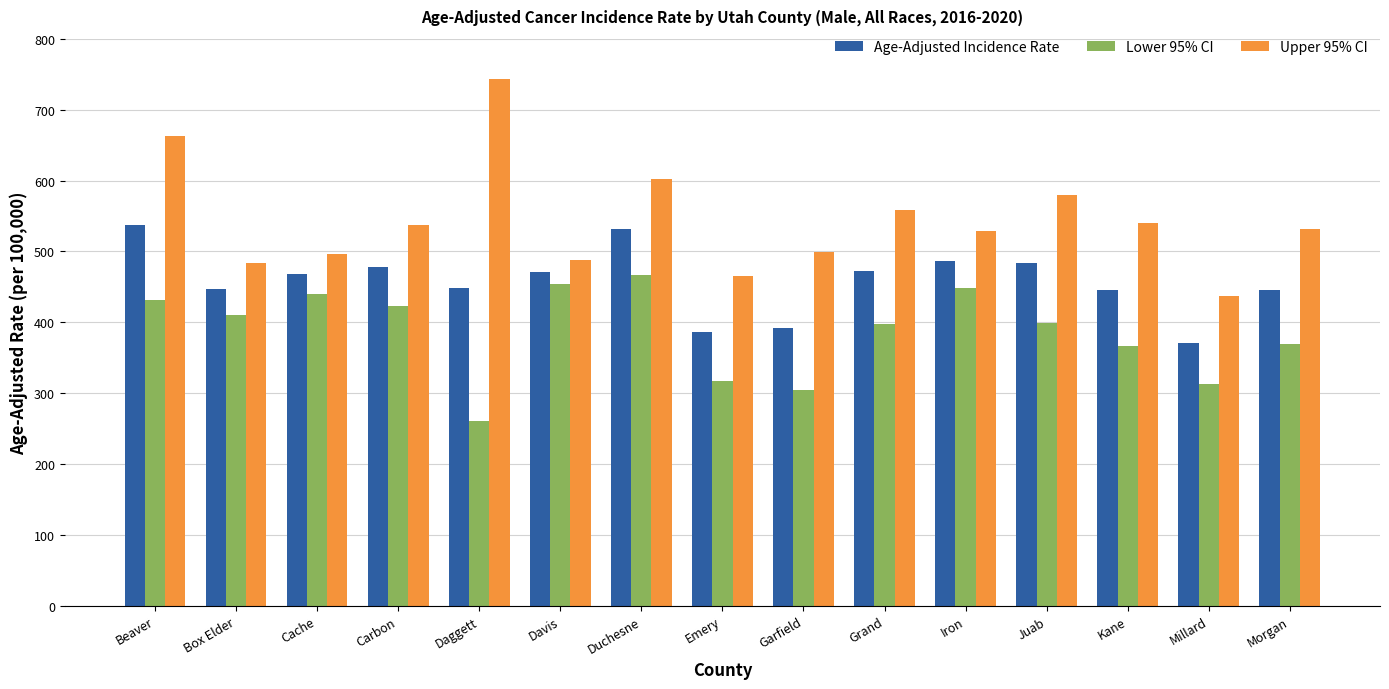

Which label corresponds to the smallest value in the chart?

Daggett